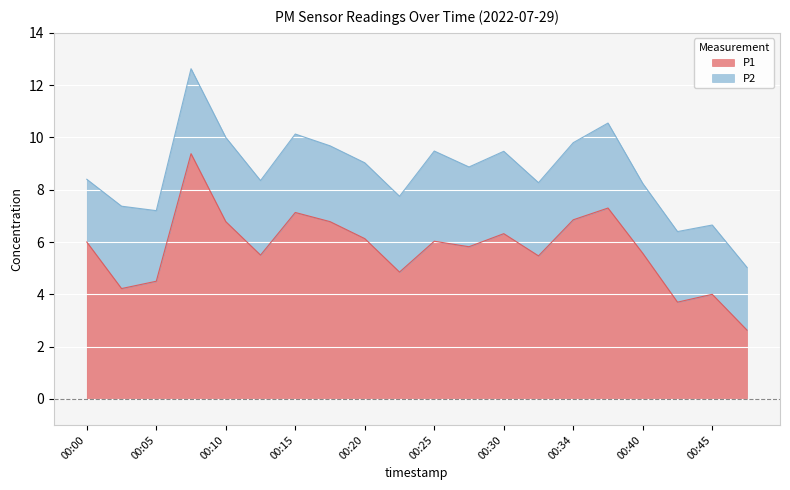

How many data points are above 6?

9